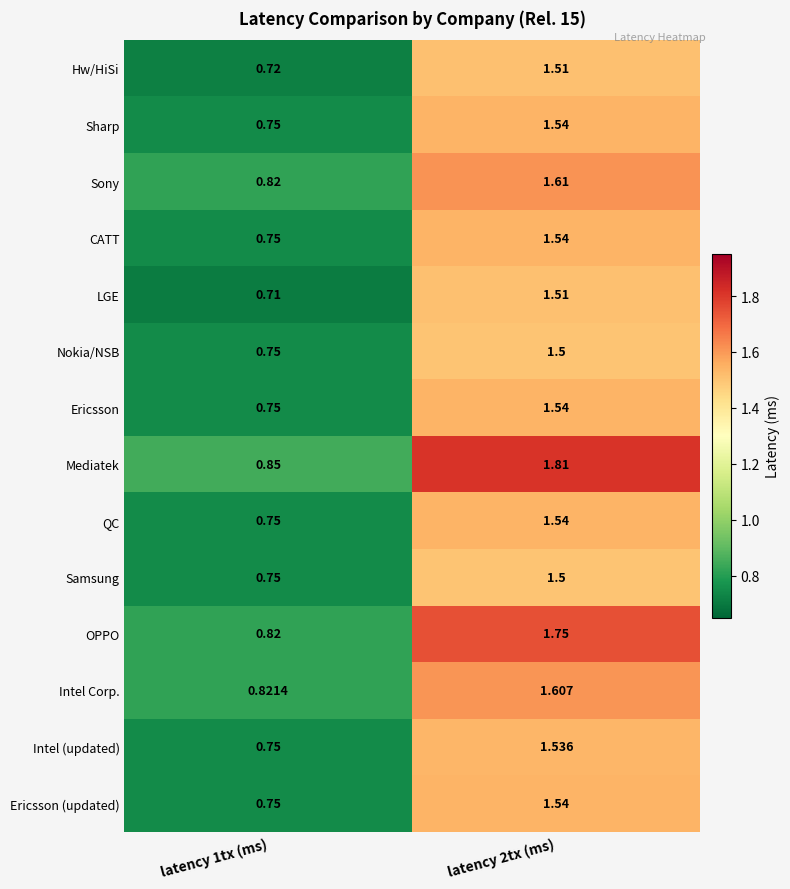

Which series has the largest range (max minus min)?

Mediatek